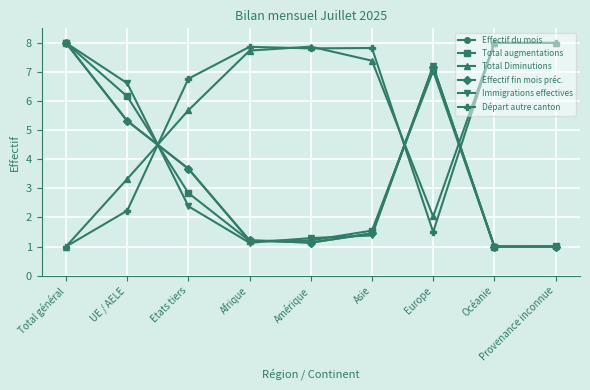

Does the chart have visible grid lines?

Yes